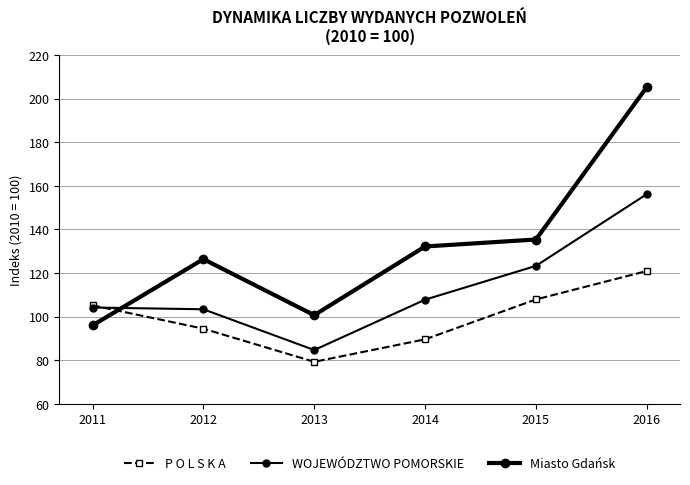

How many data points in P O L S K A are less than 105?

3